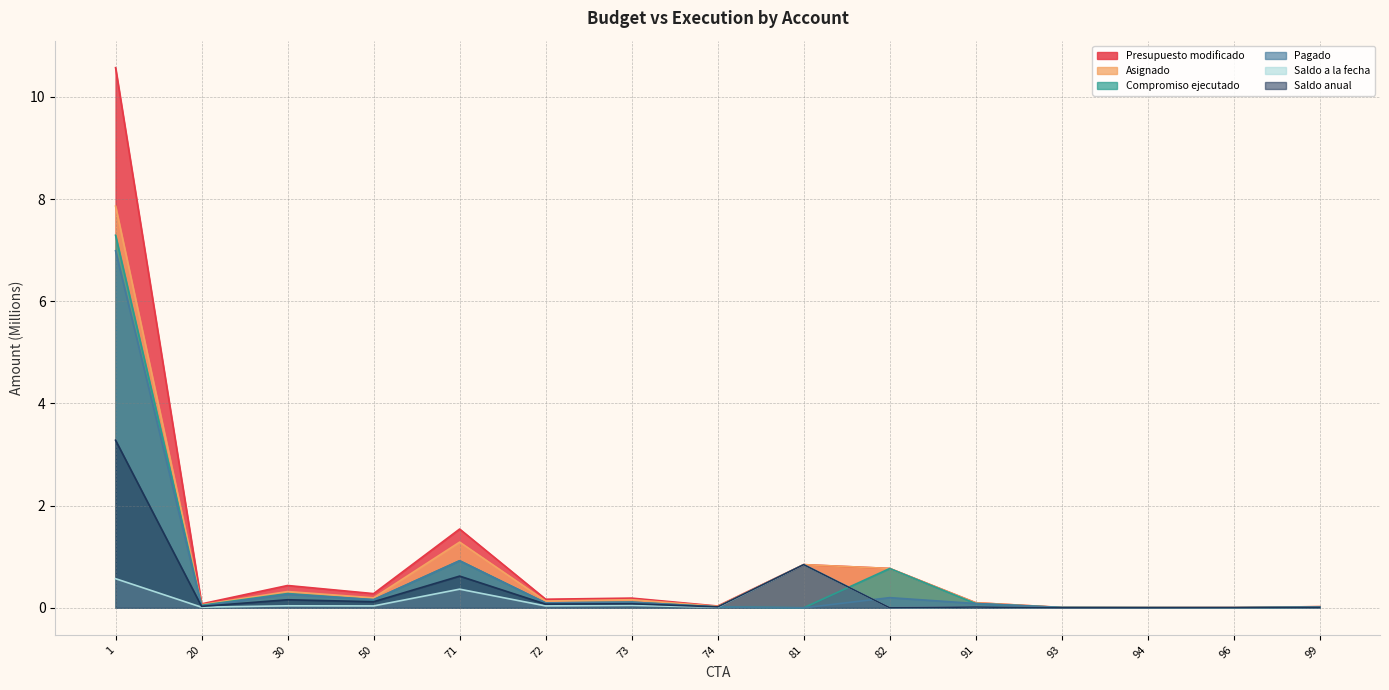

Which series has the largest total across all categories?

Presupuesto modificado